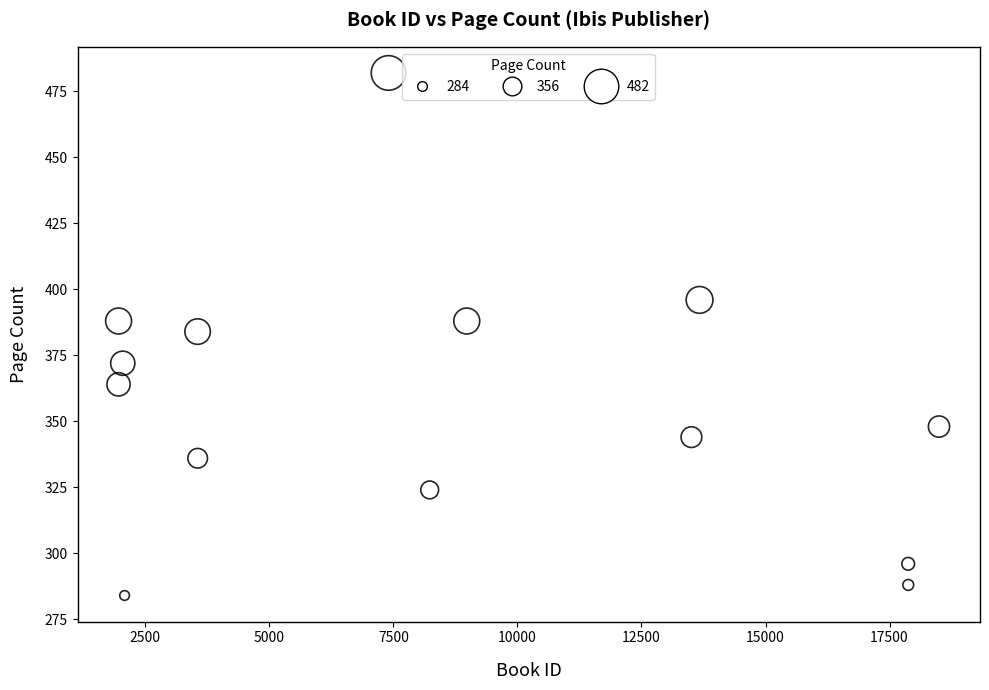

What is the range of Y values (max minus min)?

198